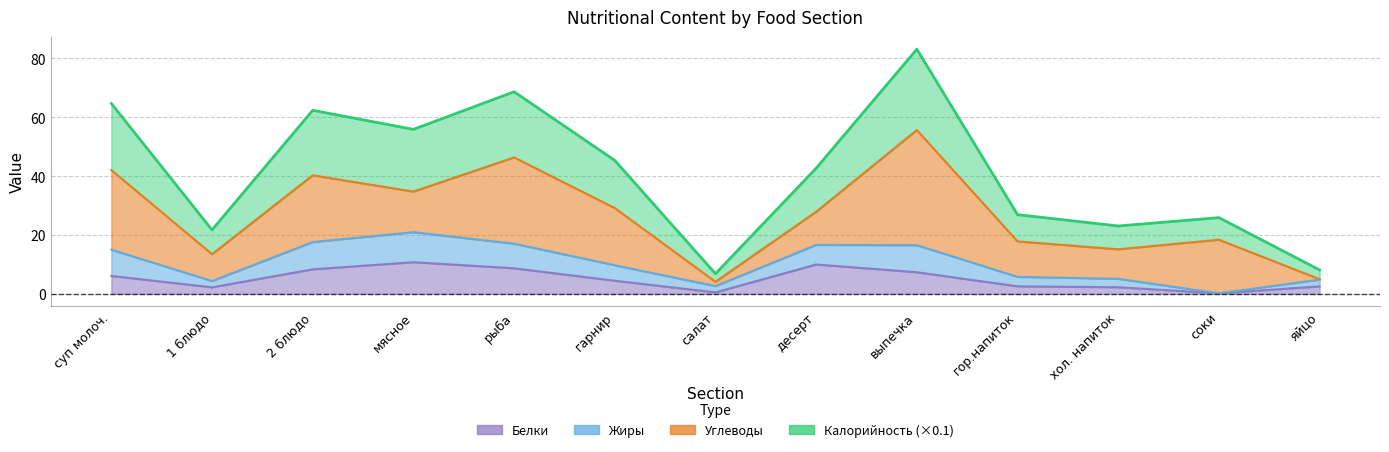

How many values in the Белки series exceed 4?

7